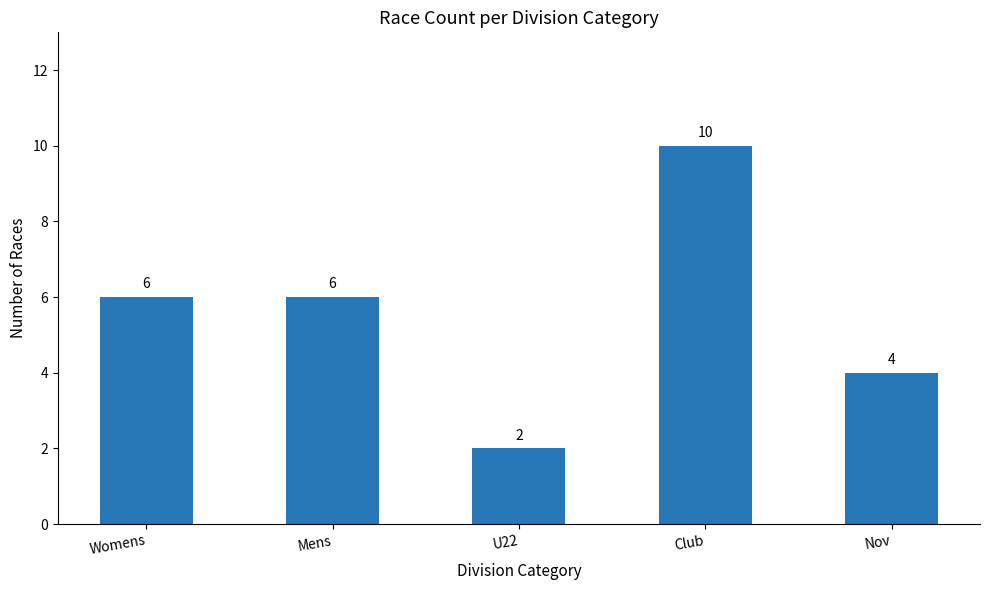

What is the sum of all values?

28